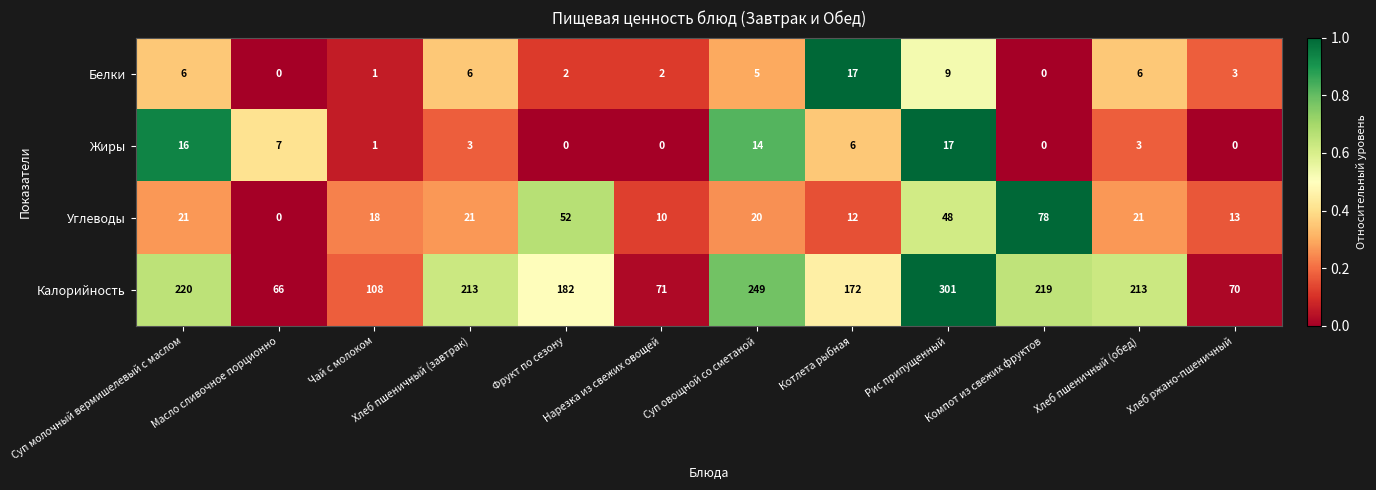

True or false: Жиры has a value of 29 at Рис припущенный.

False